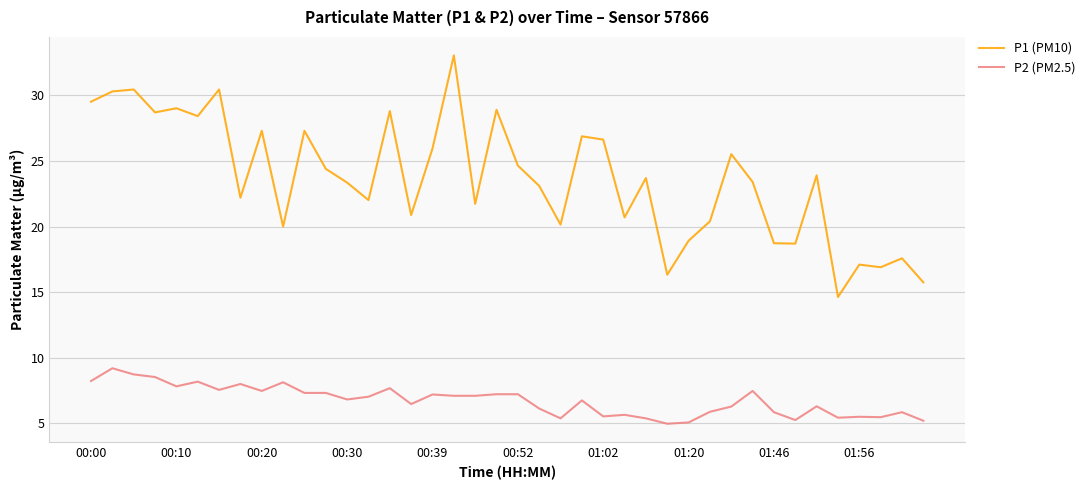

True or false: P1 (PM10) and P2 (PM2.5) intersect in this chart.

False